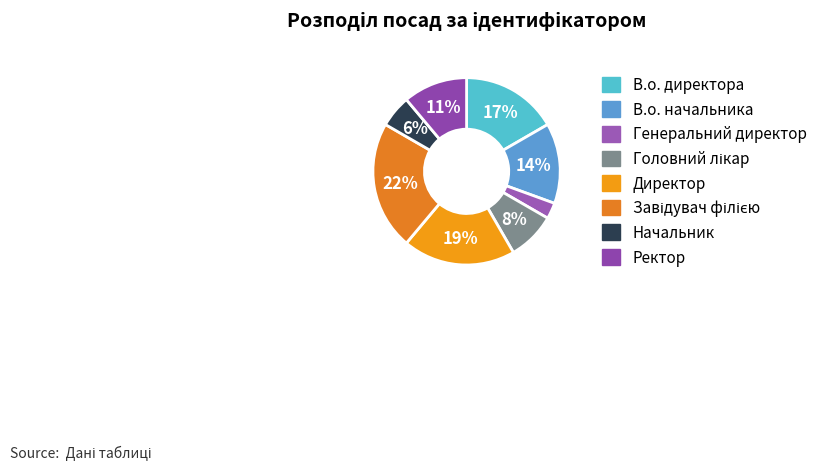

The Завідувач філією slice represents 34% of the pie. True or false?

False